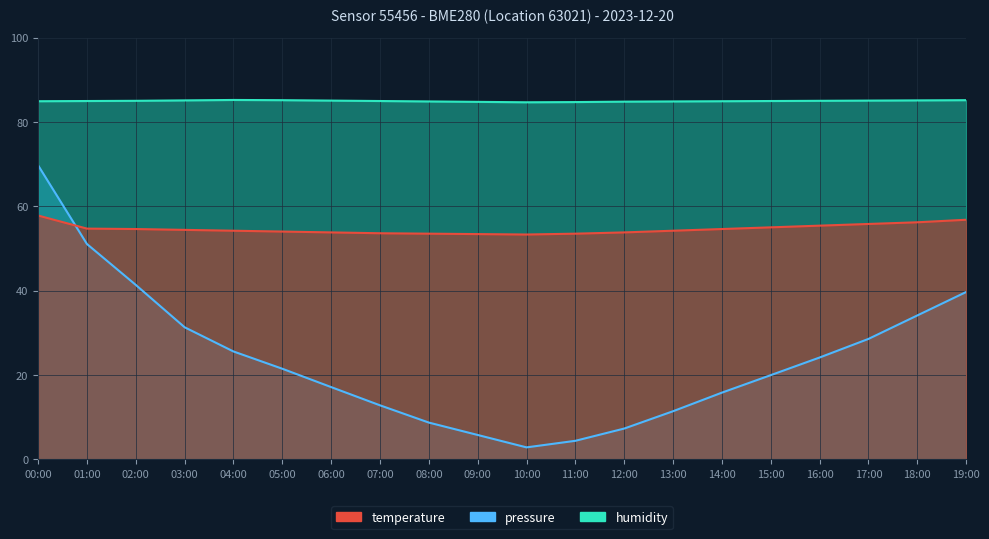

What is the sum of all humidity values?

1699.0